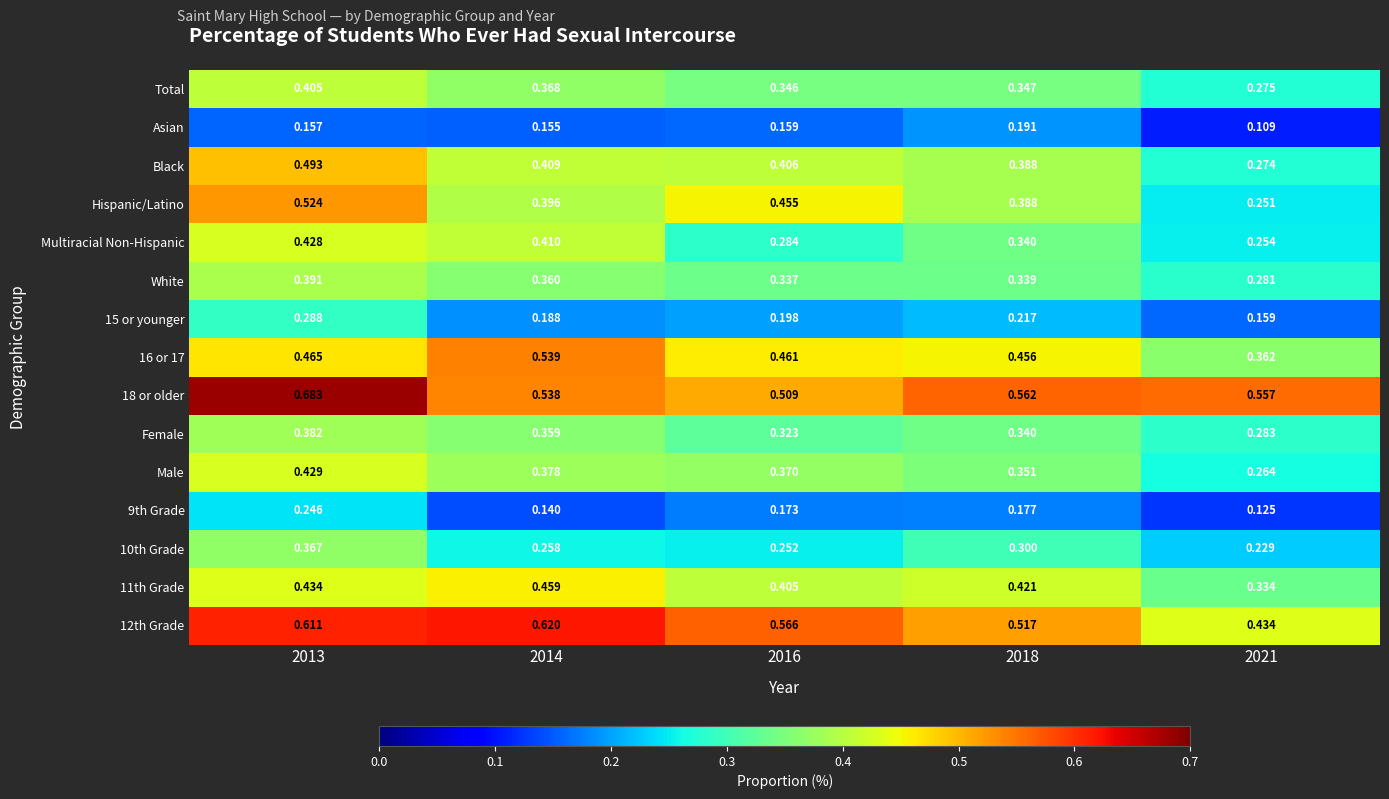

At which category does the chart reach its minimum across all series?

2021